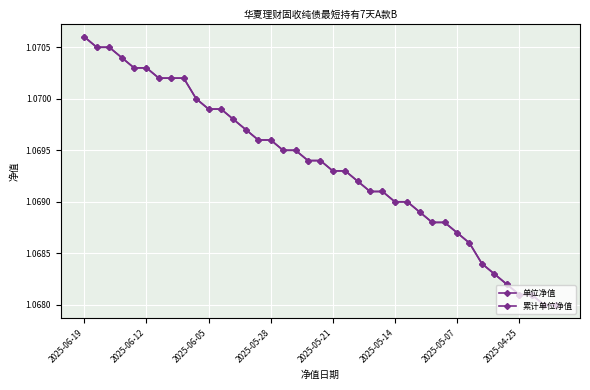

At which category is the sum across all series the highest?

2025-06-19